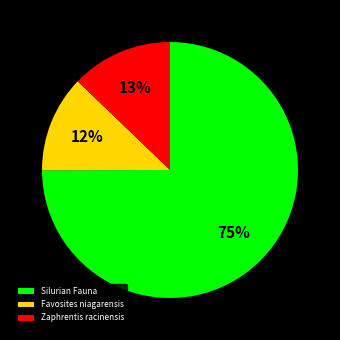

Rank the categories by value from lowest to highest.

Favosites niagarensis, Zaphrentis racinensis, Silurian Fauna